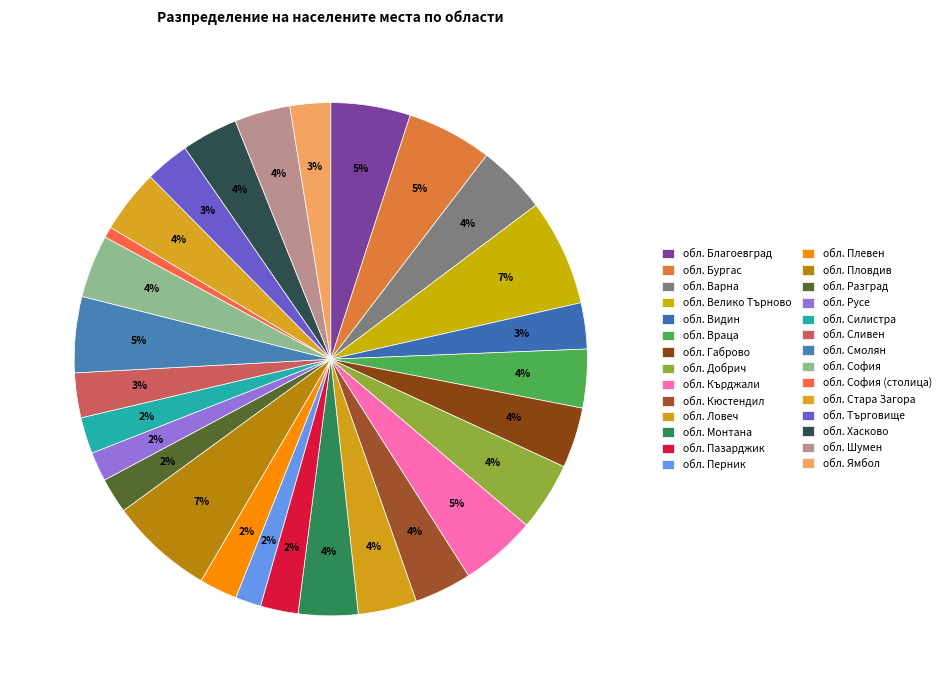

Count the number of slices in the pie.

28